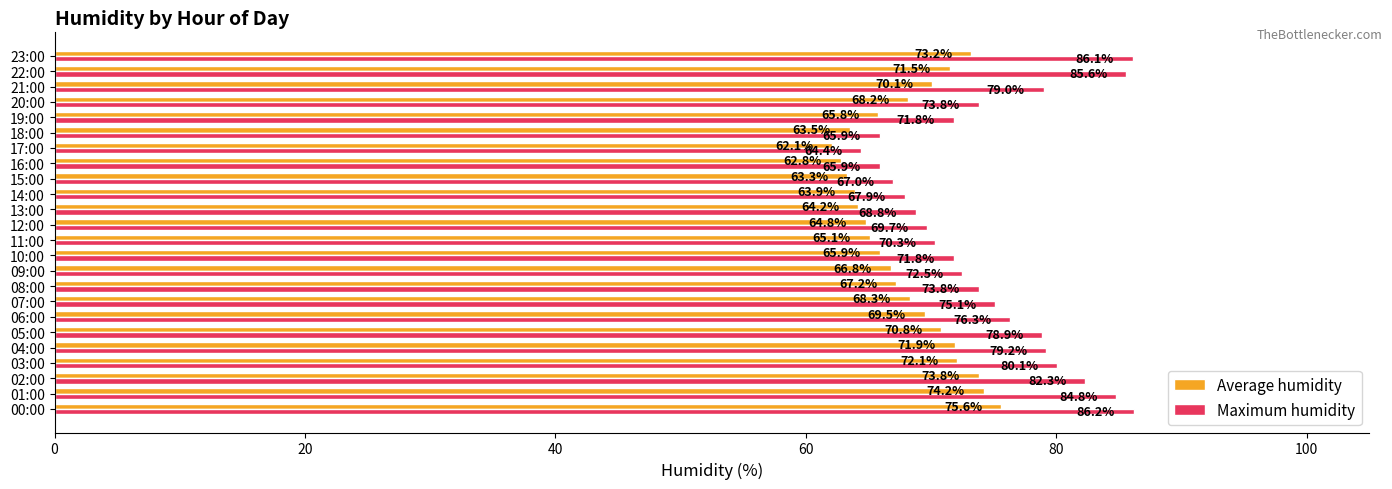

How many values in the Average humidity series exceed 68?

12